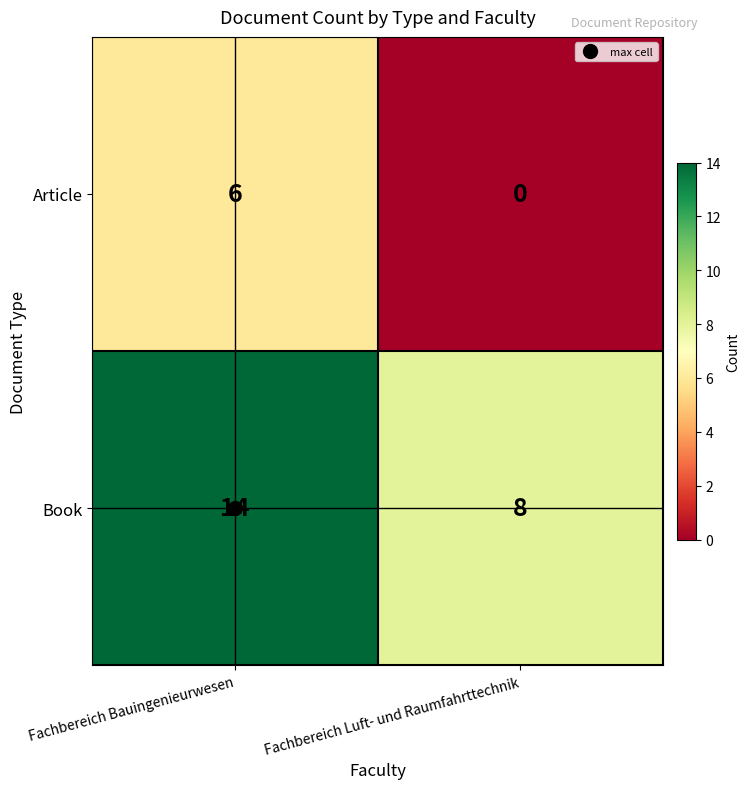

What is the approximate value of Article at Fachbereich Bauingenieurwesen?

6